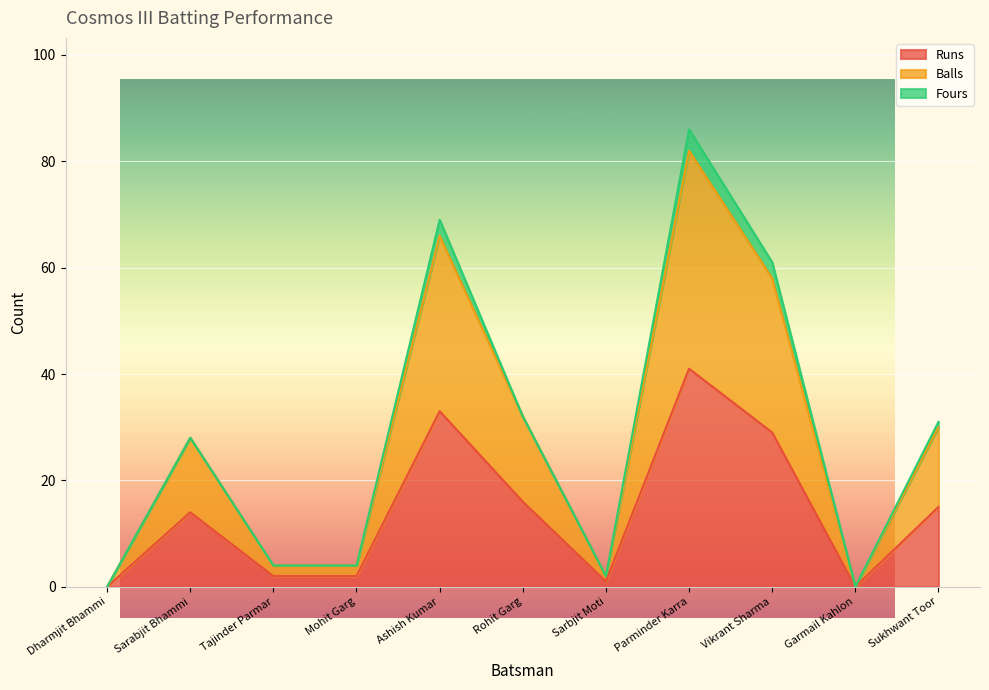

The Balls series shows 4 at Mohit Garg. True or false?

True